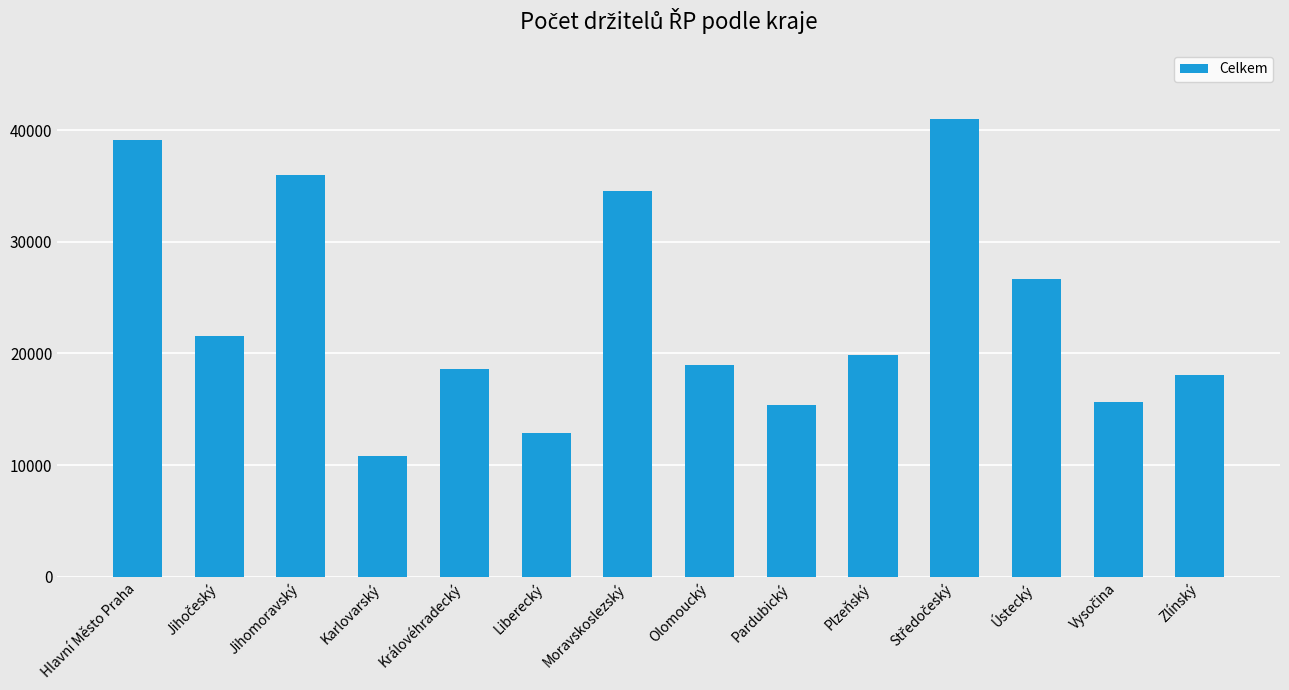

Read the value at Královéhradecký, to the nearest 10.

18580